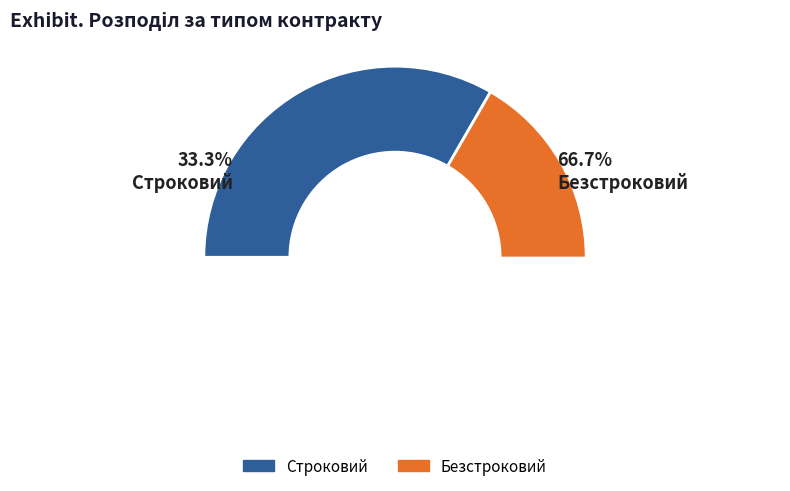

Between Безстроковий and Строковий, which is larger?

Безстроковий